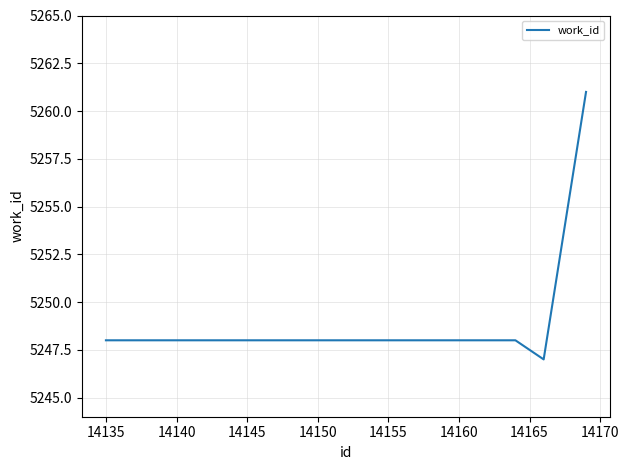

What is the difference between the maximum and minimum values?

14